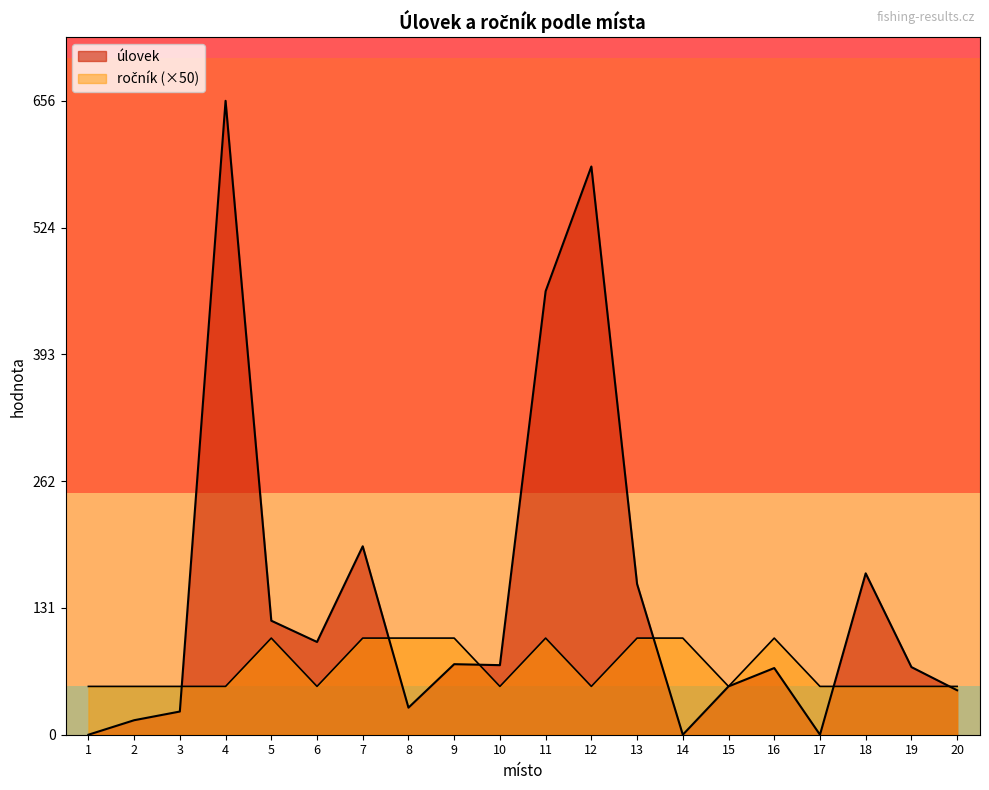

The value of row_0 at 2 is 1. True or false?

False